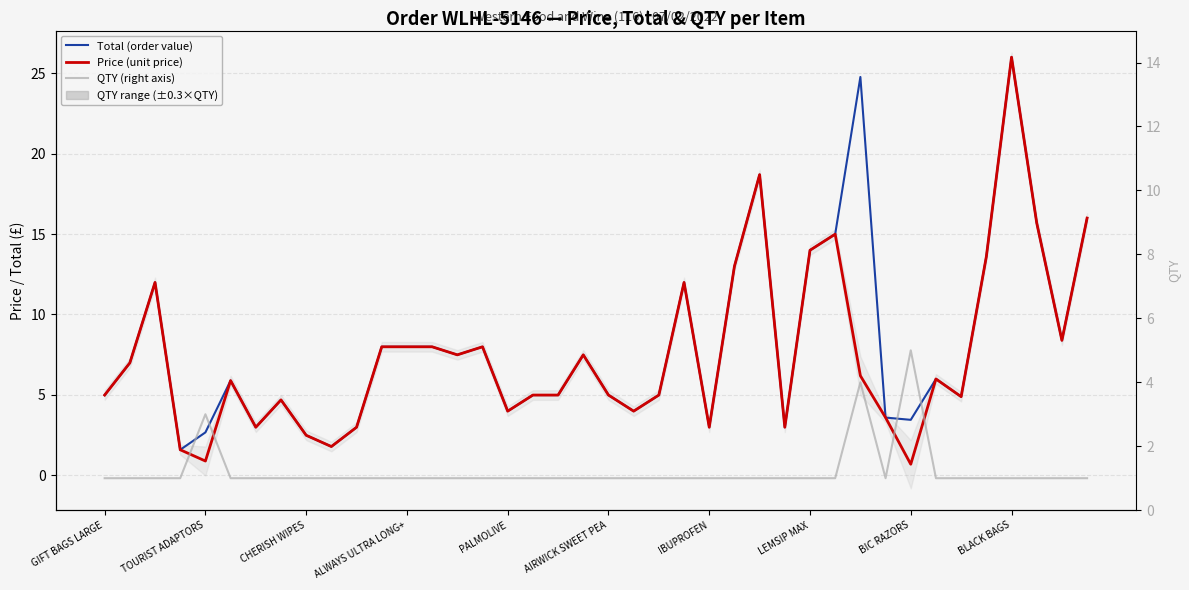

Which series changed the most between 27 and 37?

Total (order value)